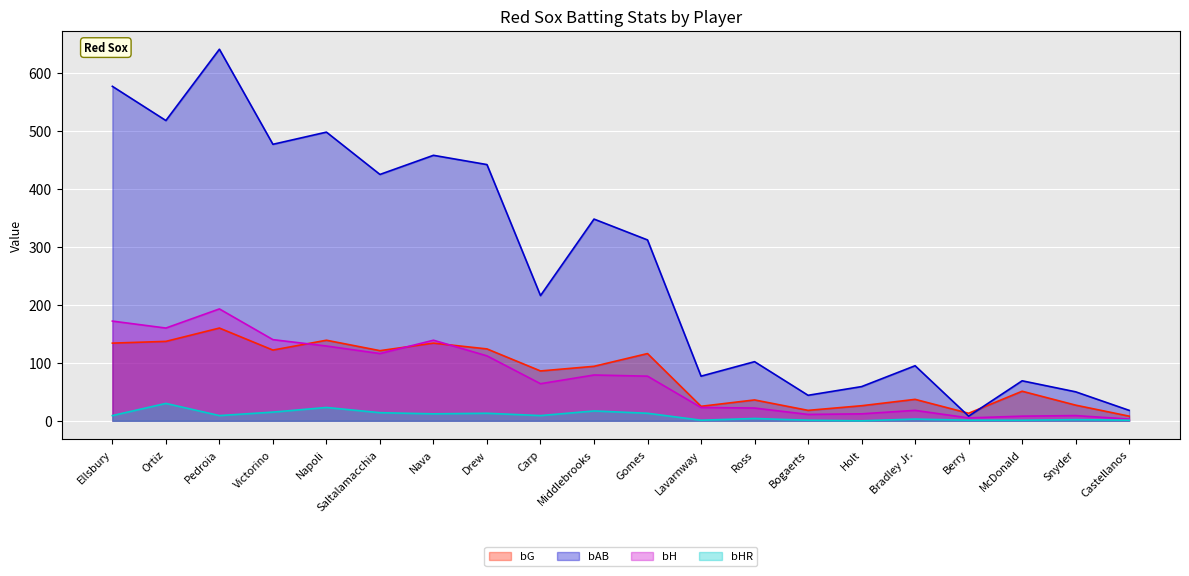

At which label does bHR first exceed 9?

Ortiz